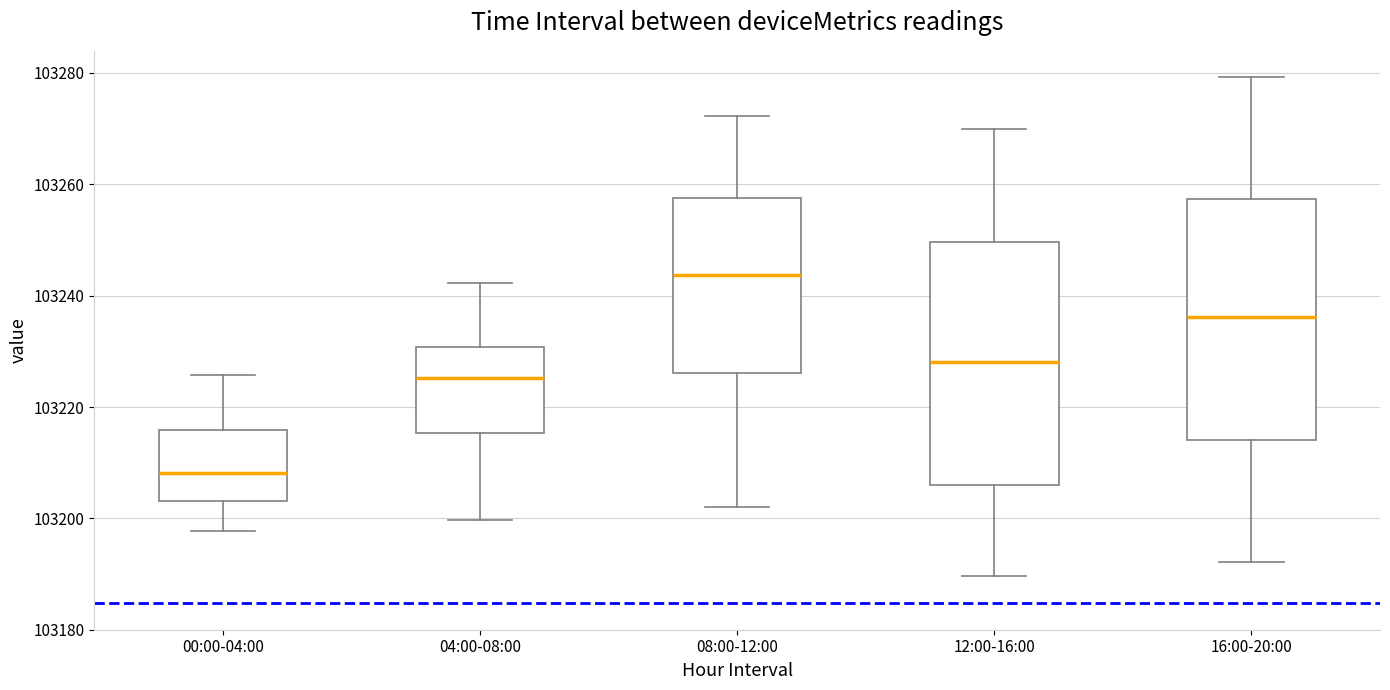

Which box has the highest median line?

08:00-12:00